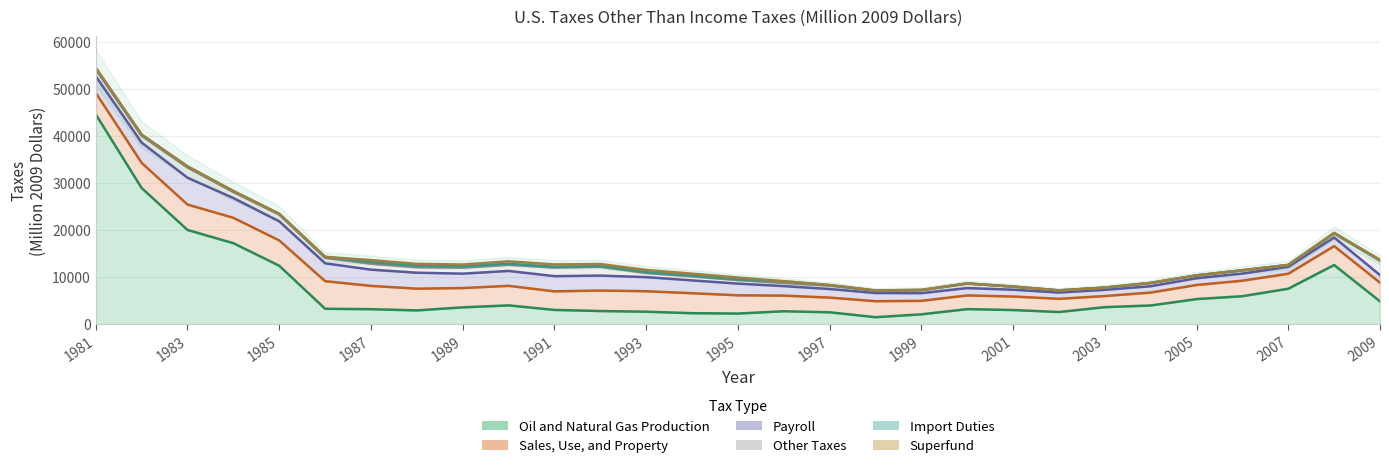

What are all the series names shown in the legend?

Oil and Natural Gas Production, Sales, Use, and Property, Payroll, Other Taxes, Import Duties, Superfund